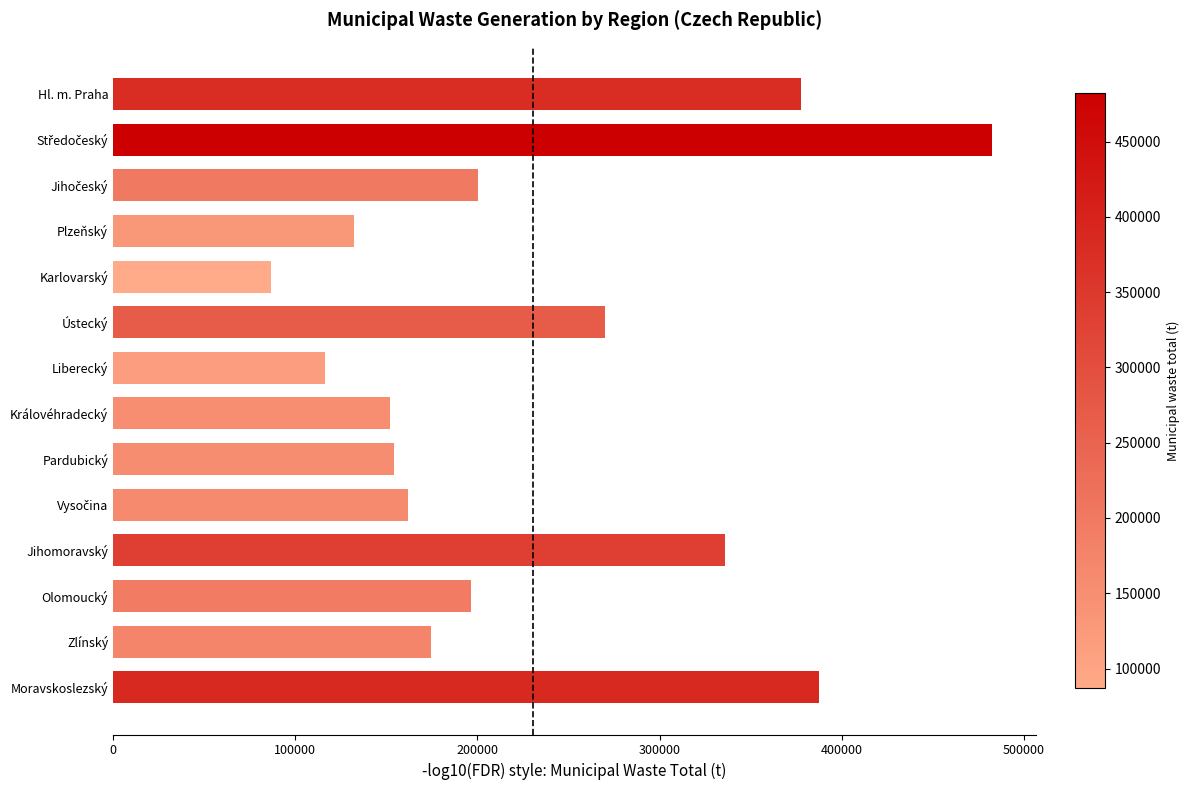

The chart shows a value of 116273.0 at Liberecký. True or false?

True